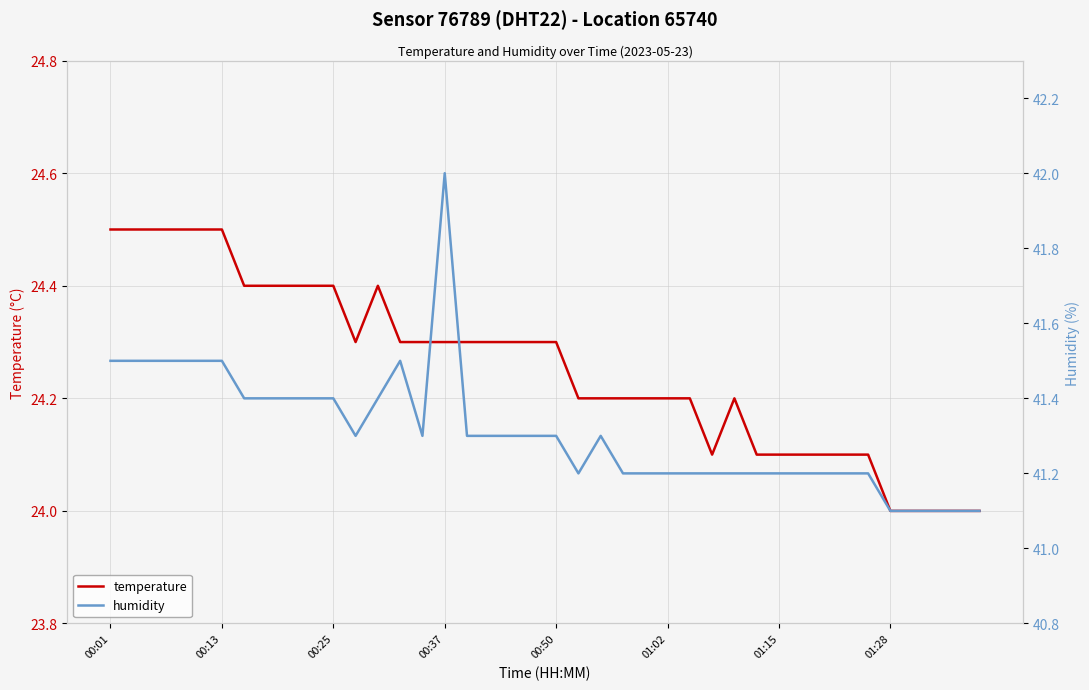

How many lines are shown in the chart?

2